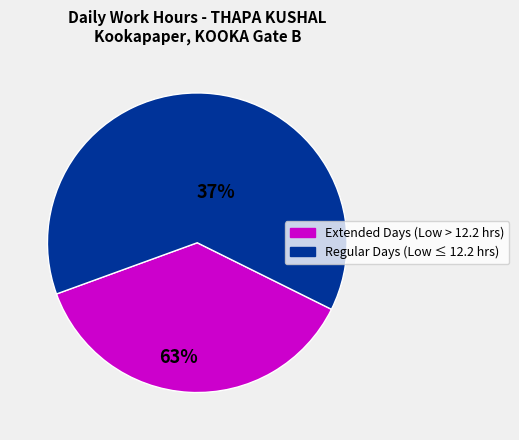

What is the smallest slice in the pie chart?

Extended Days (Low > 12.2 hrs)